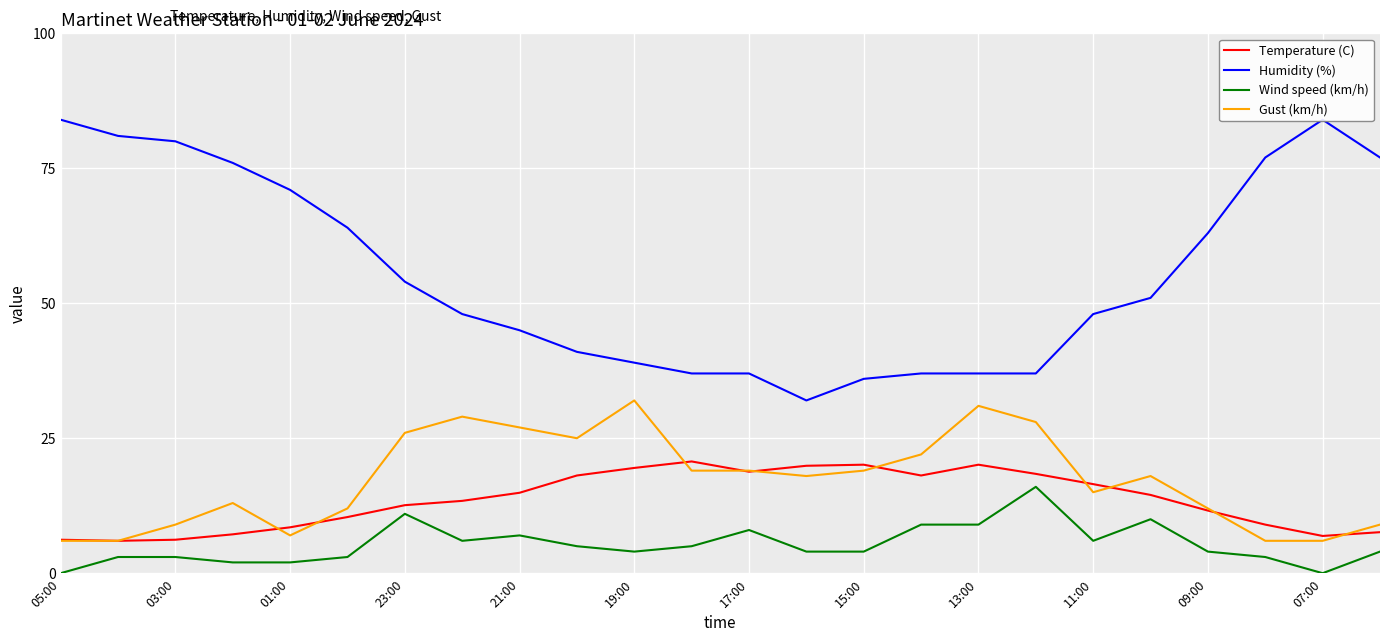

The Wind speed (km/h) series shows 0.9 at 13. True or false?

False